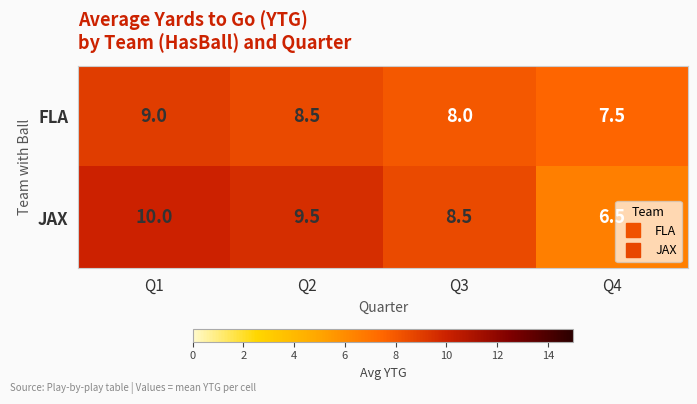

Where is FLA nearest to the value 8?

Q3